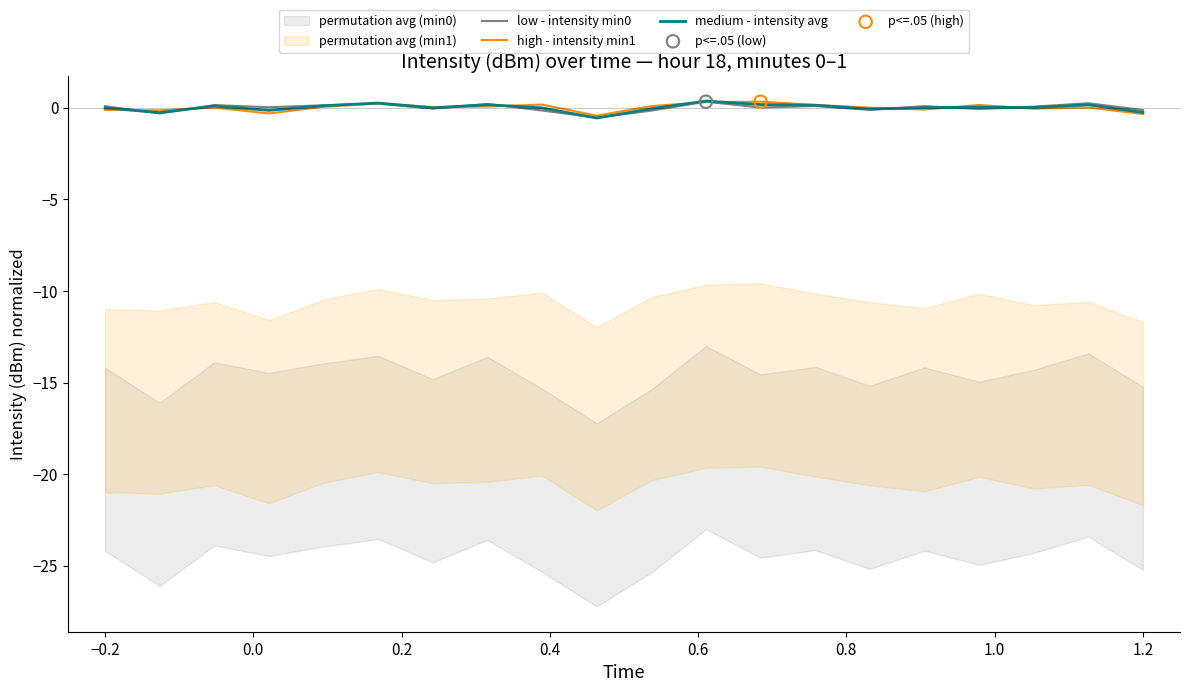

Which series contains the lowest Y value?

medium - intensity avg